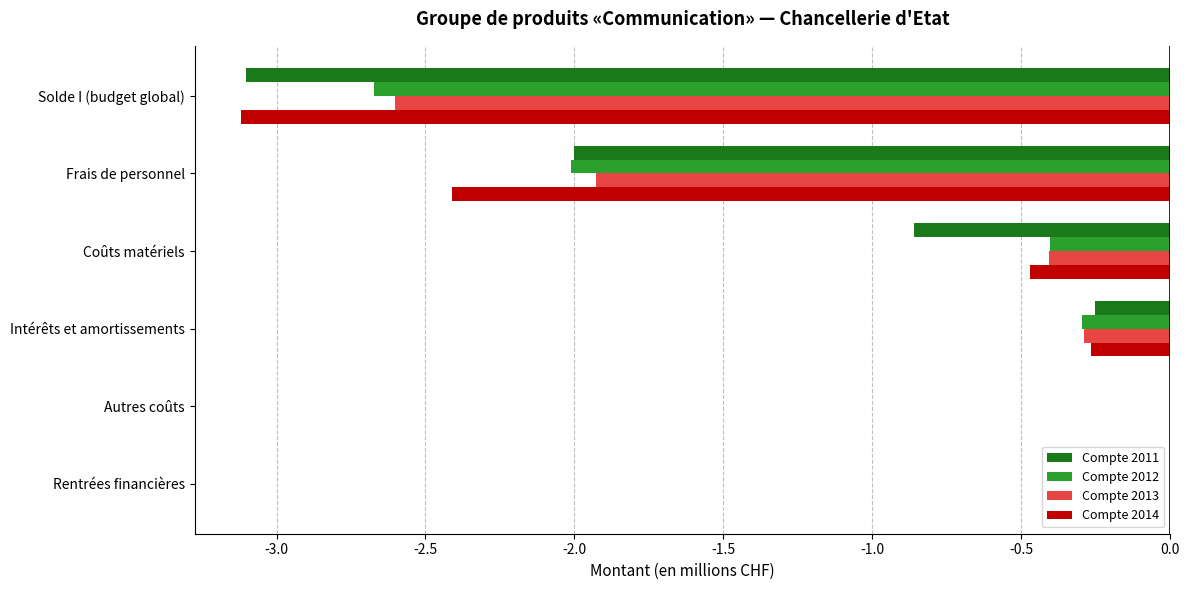

True or false: Compte 2012 has a value of -0.6 at Coûts matériels.

False